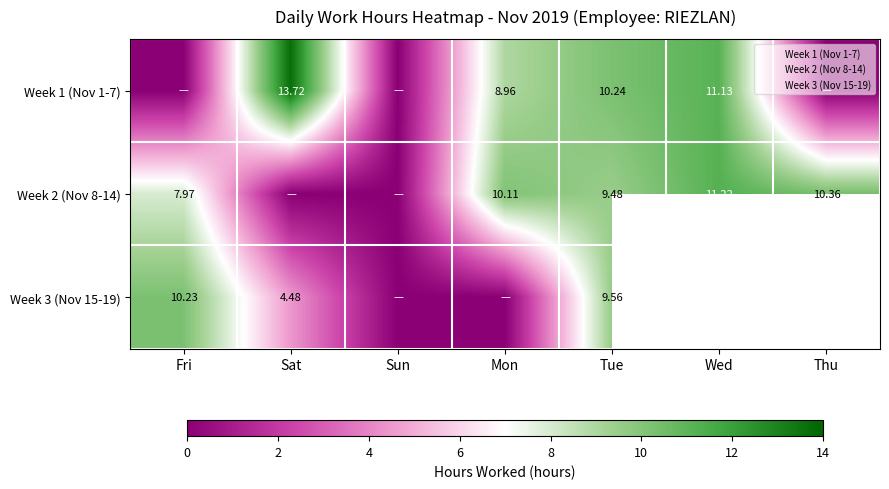

Rank the categories by Week 2 (Nov 8-14) value from lowest to highest.

Sat, Sun, Fri, Tue, Mon, Thu, Wed